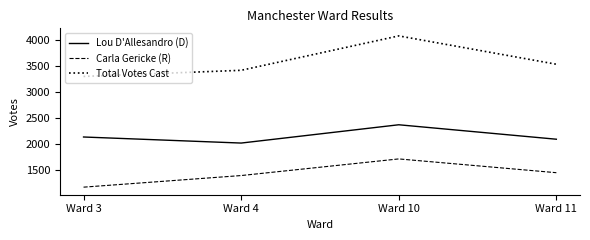

What is the average value of the Carla Gericke (R) series?

1427